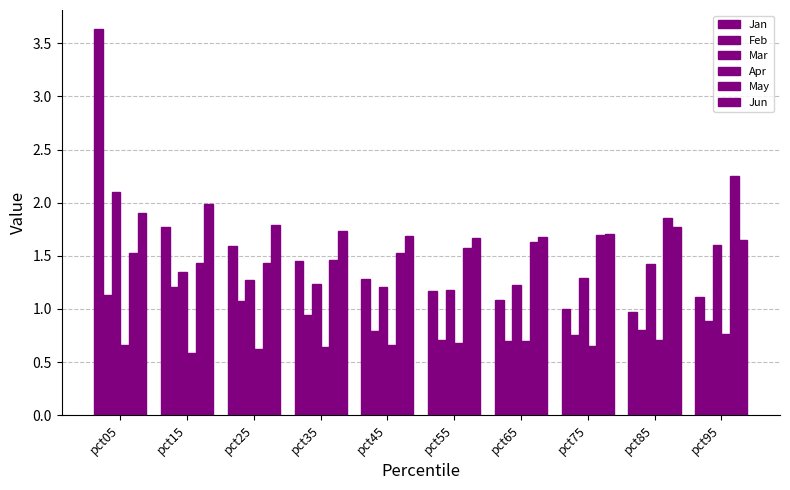

How many data points does each series have?

10